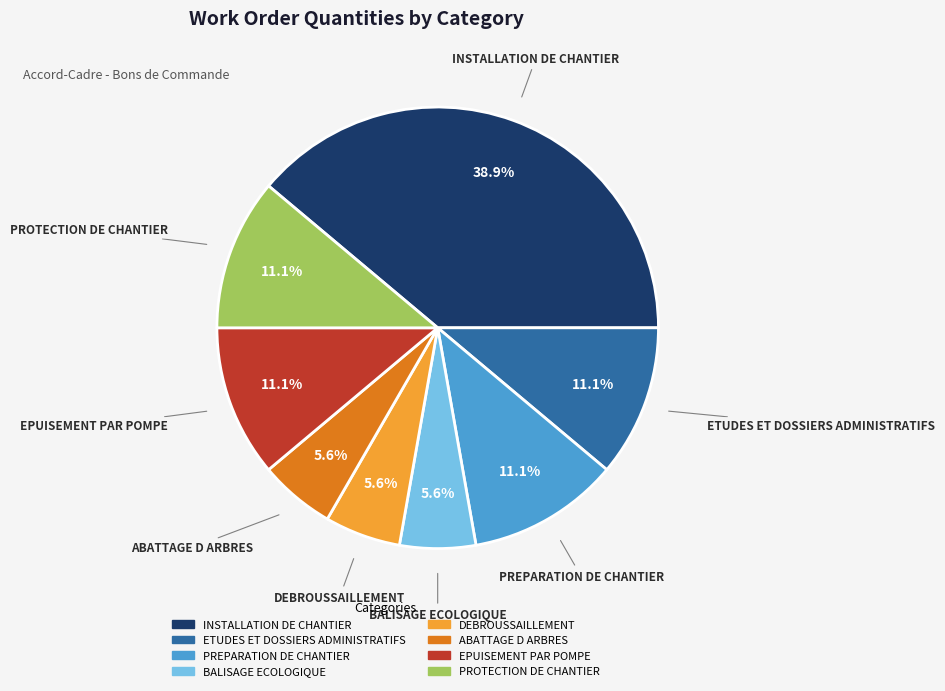

Which slice is the largest?

INSTALLATION DE CHANTIER